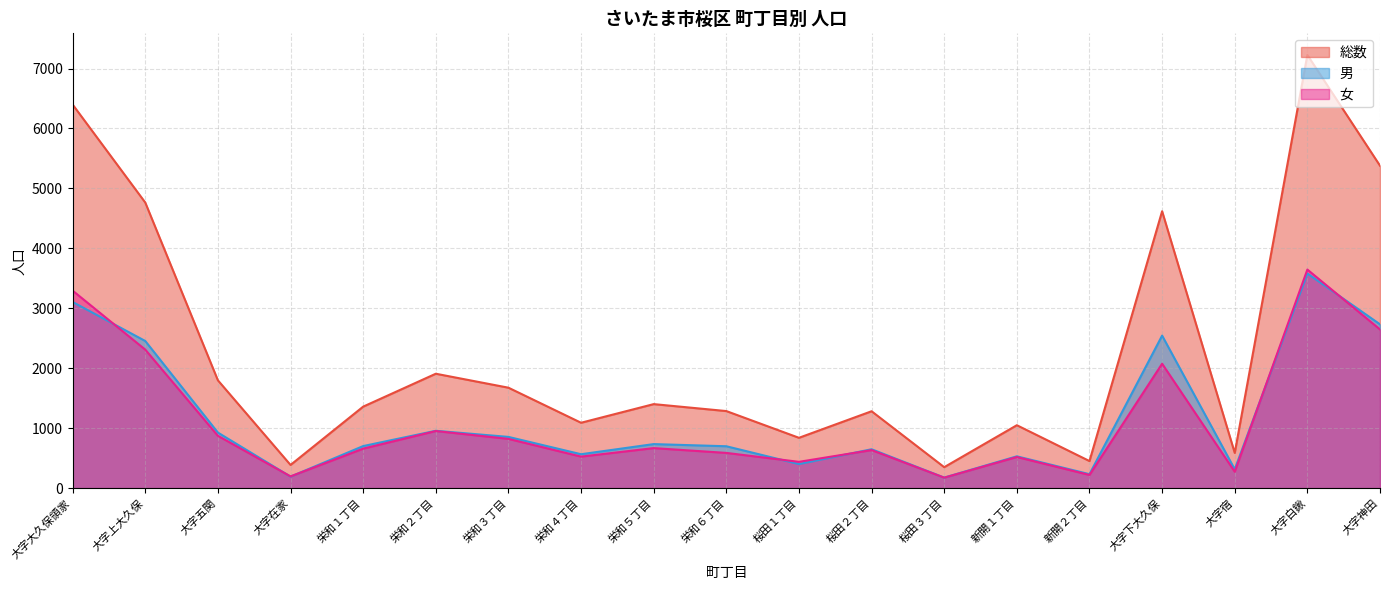

How many interior local peaks does the 女 series have?

6